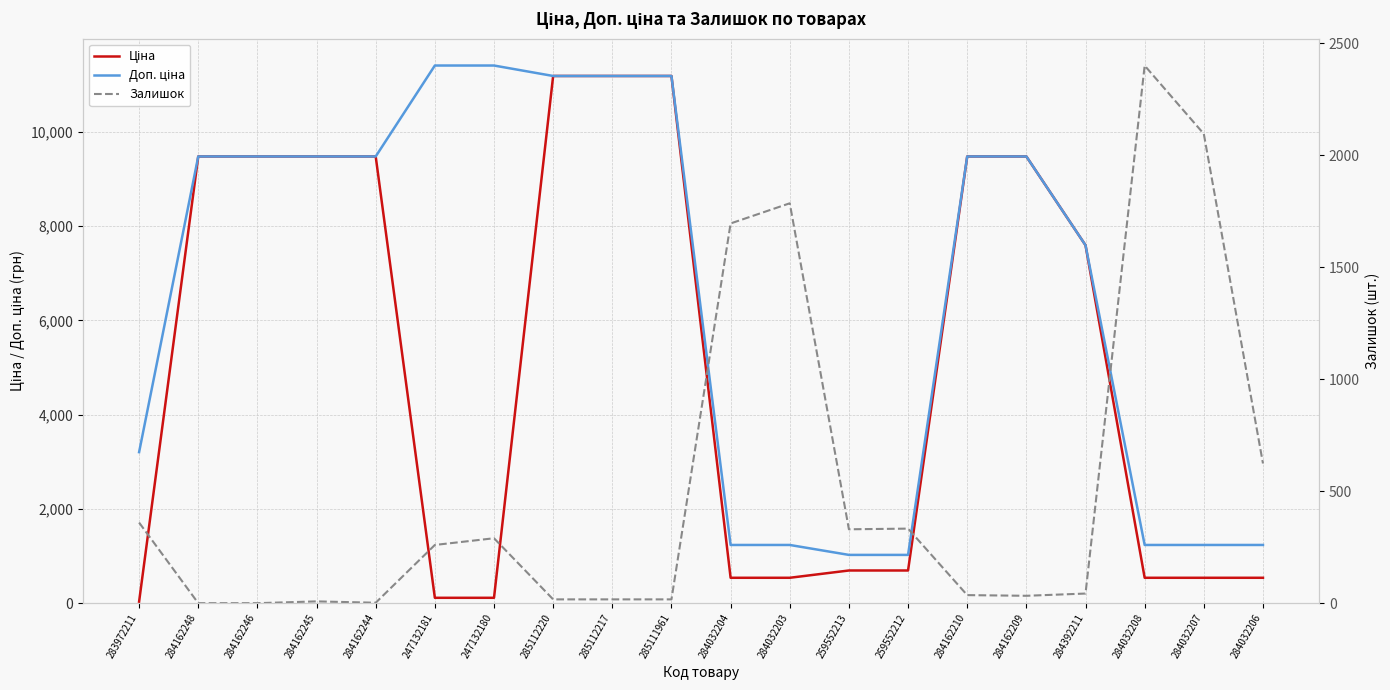

Count the number of data series in this chart.

3